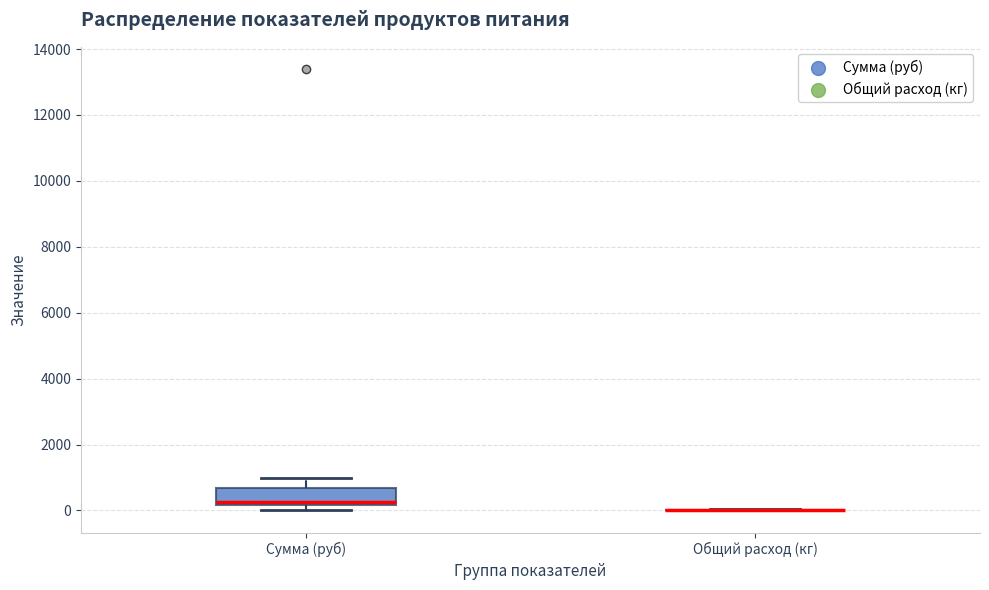

Which box is the tallest, from its lower edge to its upper edge?

Сумма (руб)